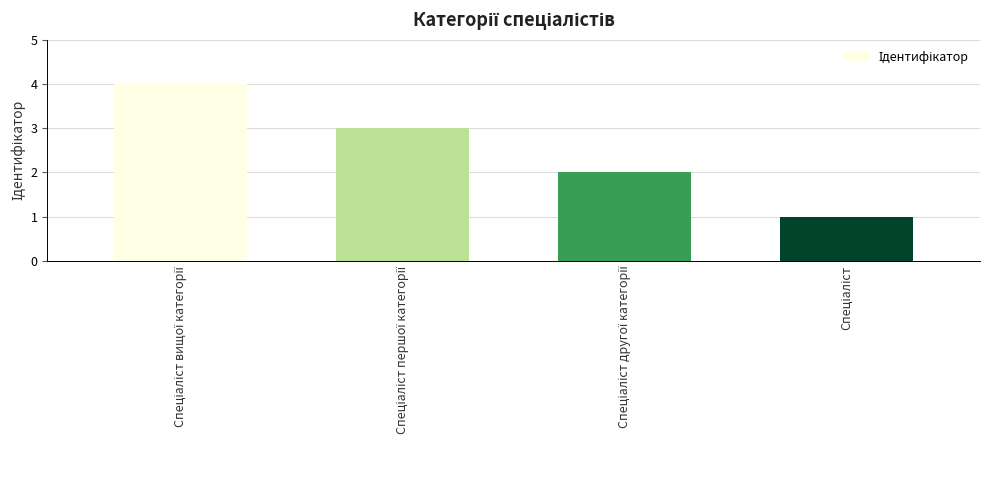

What is the maximum value shown in the chart?

4